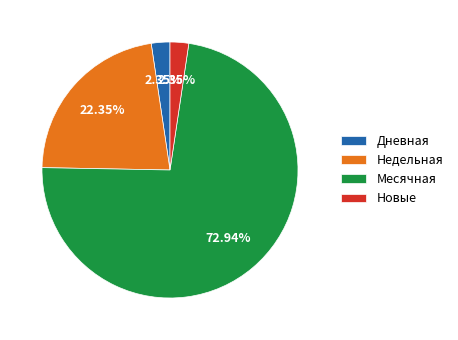

Approximately how many times larger is the value at Месячная compared to Новые?

31.0